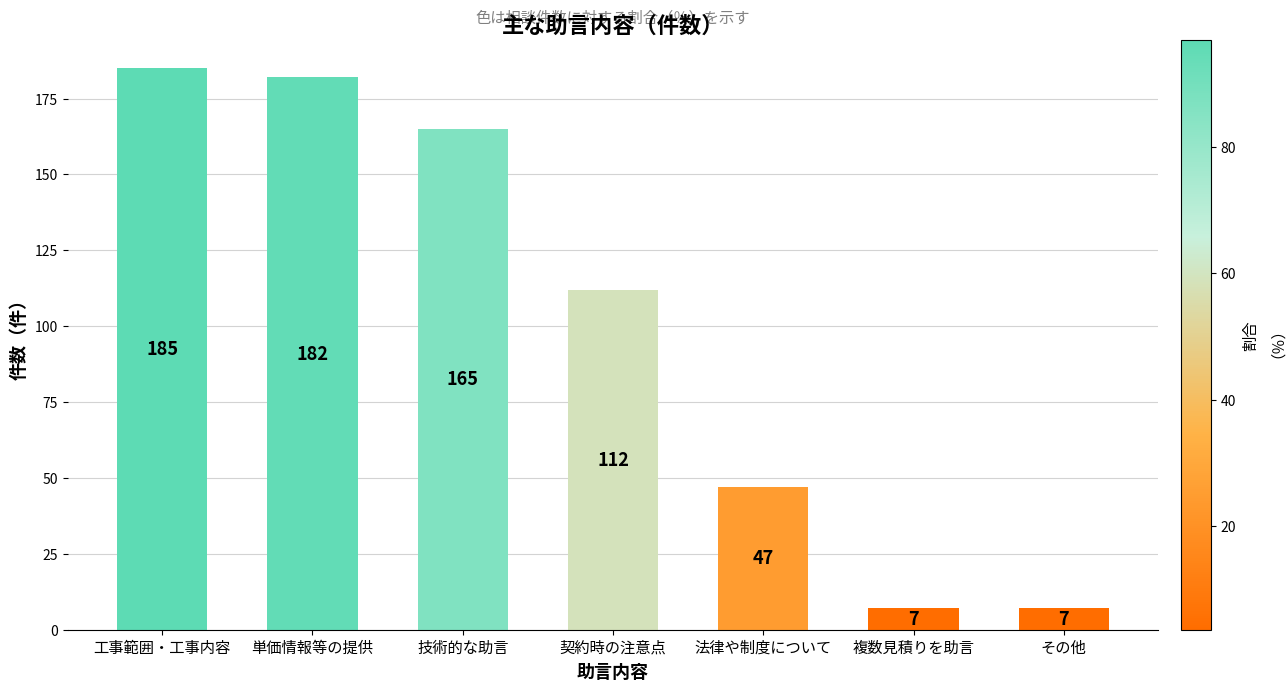

Reading left to right, list all the values displayed in this chart.

185	182	165	112	47	7	7